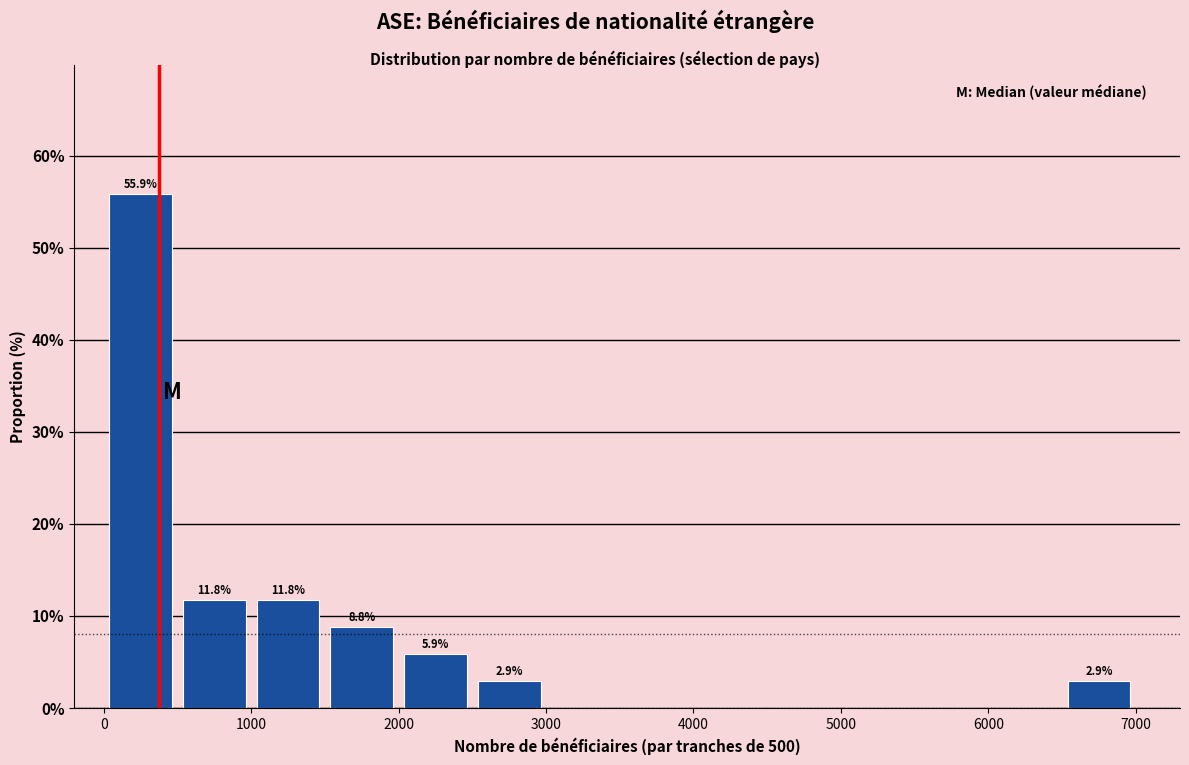

Which range on the x-axis has the tallest bar?

0 to 500